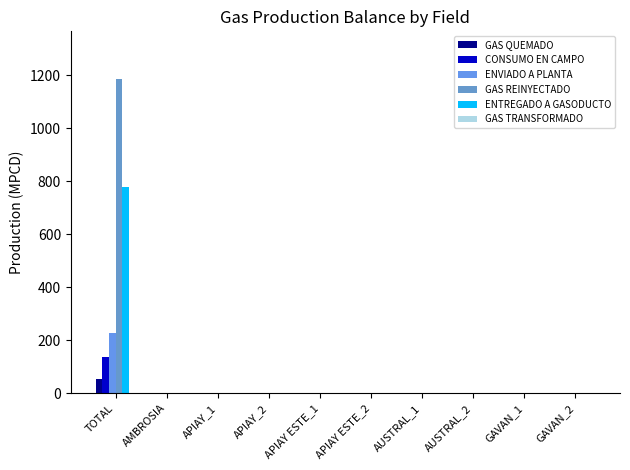

Reading left to right, extract all data points from this chart.

GAS QUEMADO: TOTAL=53.3	AMBROSIA=0.0	APIAY_1=0.1	APIAY_2=0.0	APIAY ESTE_1=0.0	APIAY ESTE_2=0.0	AUSTRAL_1=0.0	AUSTRAL_2=0.0	GAVAN_1=0.0	GAVAN_2=0.0
CONSUMO EN CAMPO: TOTAL=134.6	AMBROSIA=0.0	APIAY_1=1.8	APIAY_2=0.4	APIAY ESTE_1=0.1	APIAY ESTE_2=0.2	AUSTRAL_1=0.0	AUSTRAL_2=0.1	GAVAN_1=0.2	GAVAN_2=0.2
ENVIADO A PLANTA: TOTAL=227.6	AMBROSIA=0.0	APIAY_1=0.3	APIAY_2=0.1	APIAY ESTE_1=0.0	APIAY ESTE_2=0.0	AUSTRAL_1=0.0	AUSTRAL_2=0.0	GAVAN_1=0.0	GAVAN_2=0.0
GAS REINYECTADO: TOTAL=1188.2	AMBROSIA=0.0	APIAY_1=0.0	APIAY_2=0.0	APIAY ESTE_1=0.0	APIAY ESTE_2=0.0	AUSTRAL_1=0.0	AUSTRAL_2=0.0	GAVAN_1=0.0	GAVAN_2=0.0
ENTREGADO A GASODUCTO: TOTAL=779.2	AMBROSIA=0.0	APIAY_1=0.0	APIAY_2=0.0	APIAY ESTE_1=0.0	APIAY ESTE_2=0.0	AUSTRAL_1=0.0	AUSTRAL_2=0.0	GAVAN_1=0.0	GAVAN_2=0.0
GAS TRANSFORMADO: TOTAL=0.4	AMBROSIA=0.0	APIAY_1=0.0	APIAY_2=0.0	APIAY ESTE_1=0.0	APIAY ESTE_2=0.0	AUSTRAL_1=0.0	AUSTRAL_2=0.0	GAVAN_1=0.0	GAVAN_2=0.0